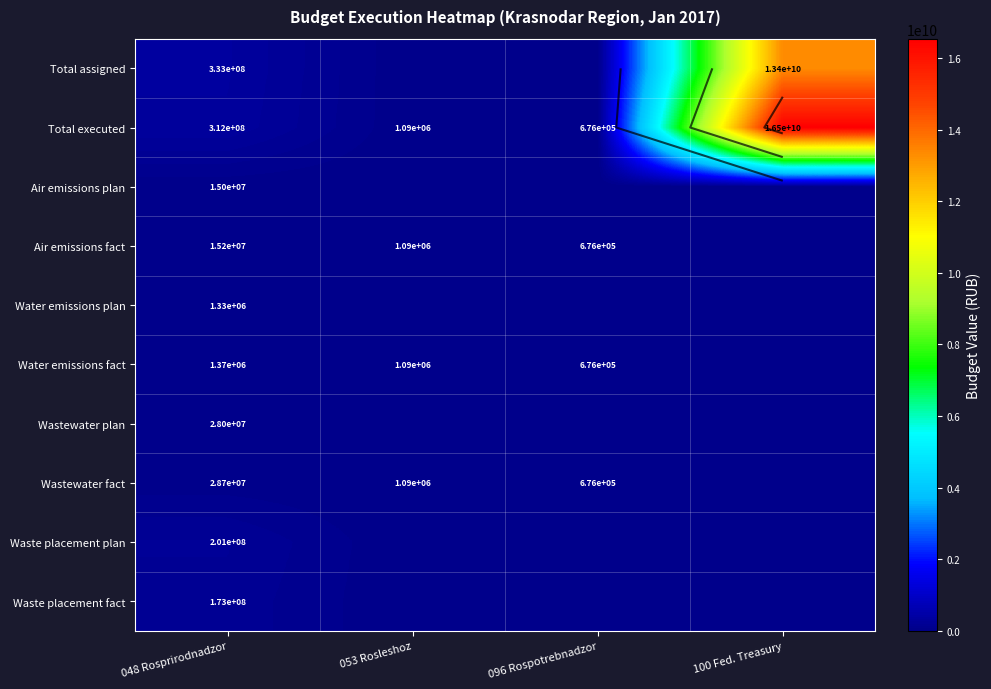

Which category has the lowest value across all series?

053 Rosleshoz